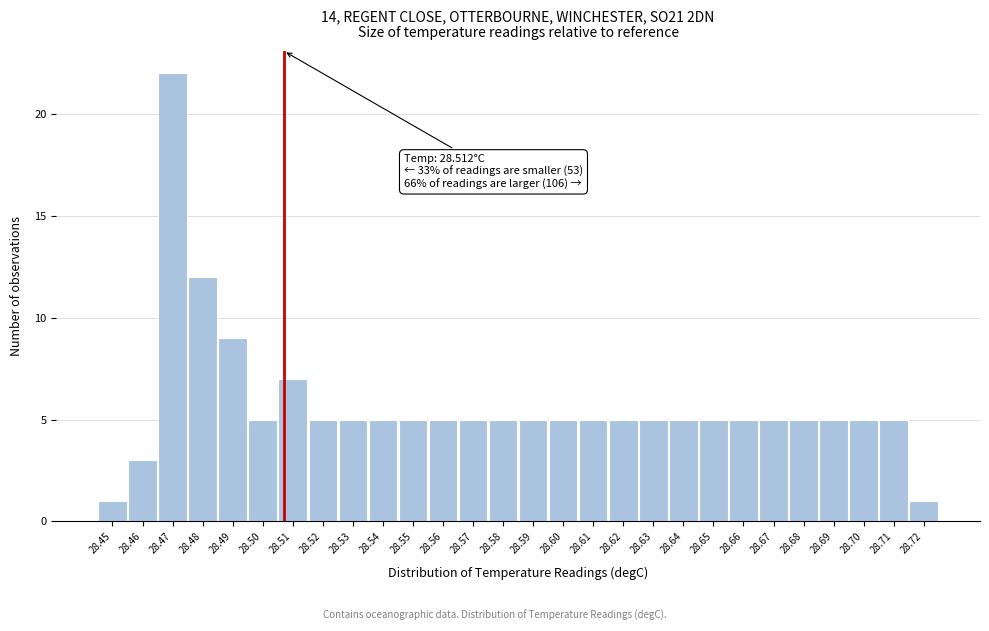

Reading left to right, what are all the values shown in this chart?

1	3	22	12	9	5	7	5	5	5	5	5	5	5	5	5	5	5	5	5	5	5	5	5	5	5	5	1